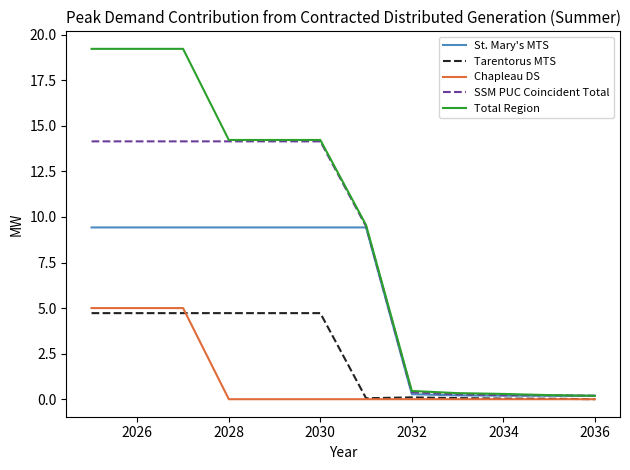

What is the highest value of the Chapleau DS series?

5.0